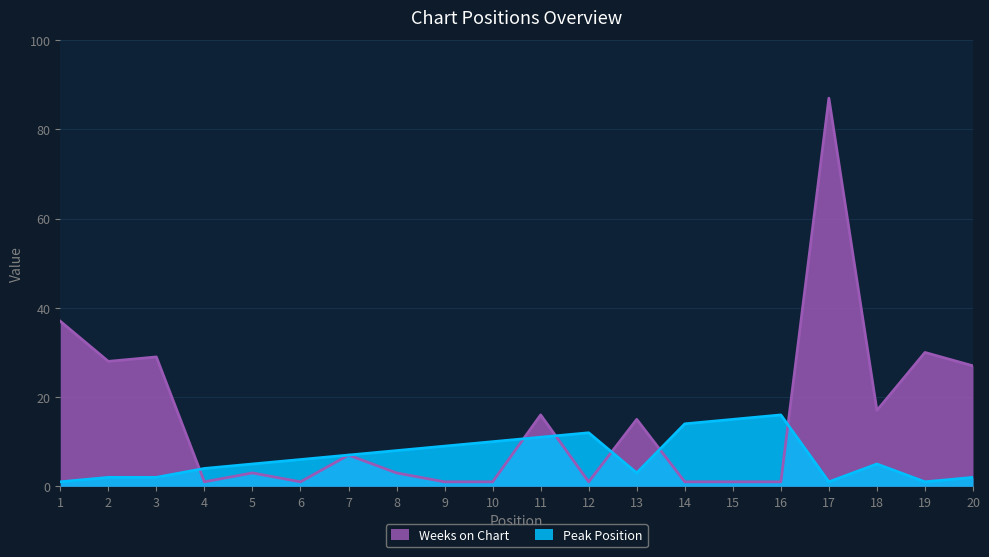

Which series has the largest total across all categories?

Weeks on Chart